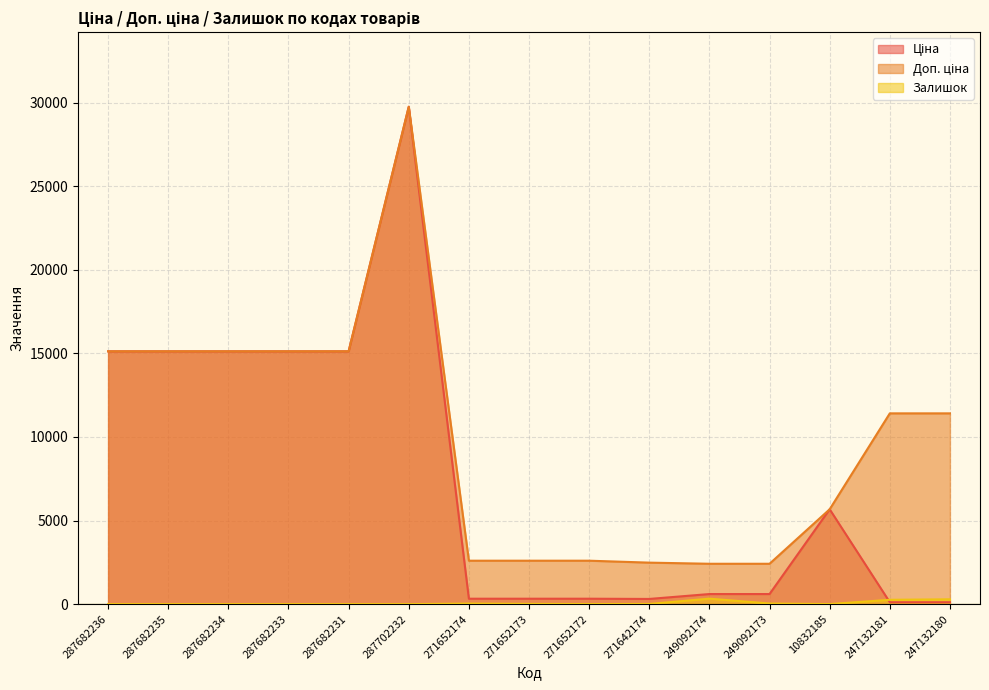

True or false: Доп. ціна and Залишок cross at least once.

False